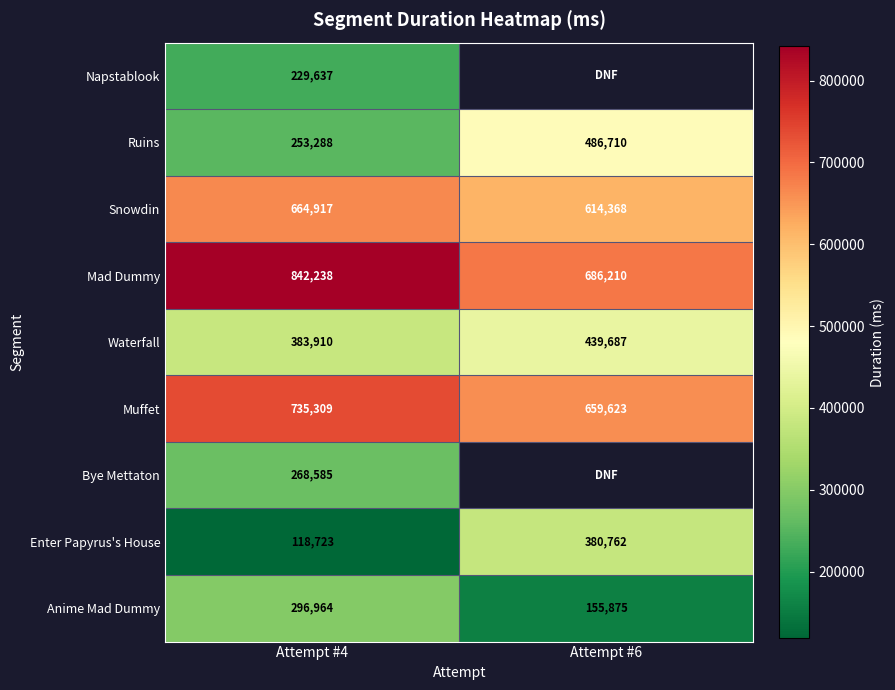

Which has a higher value, Attempt #4 or Attempt #6?

Attempt #6